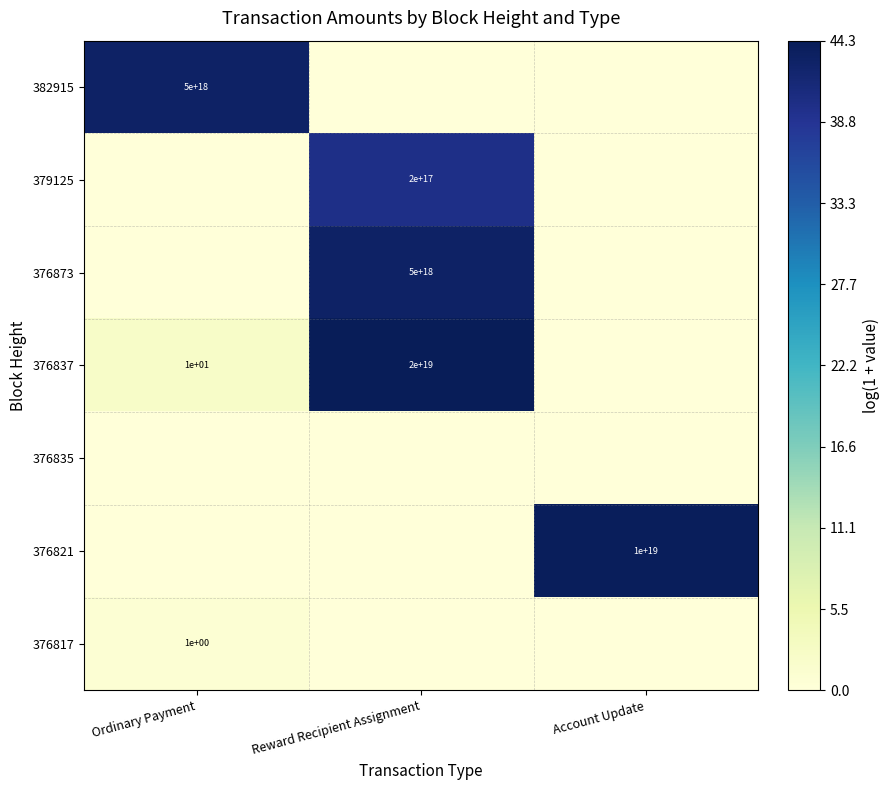

At which category is the sum across all series the highest?

Reward Recipient Assignment